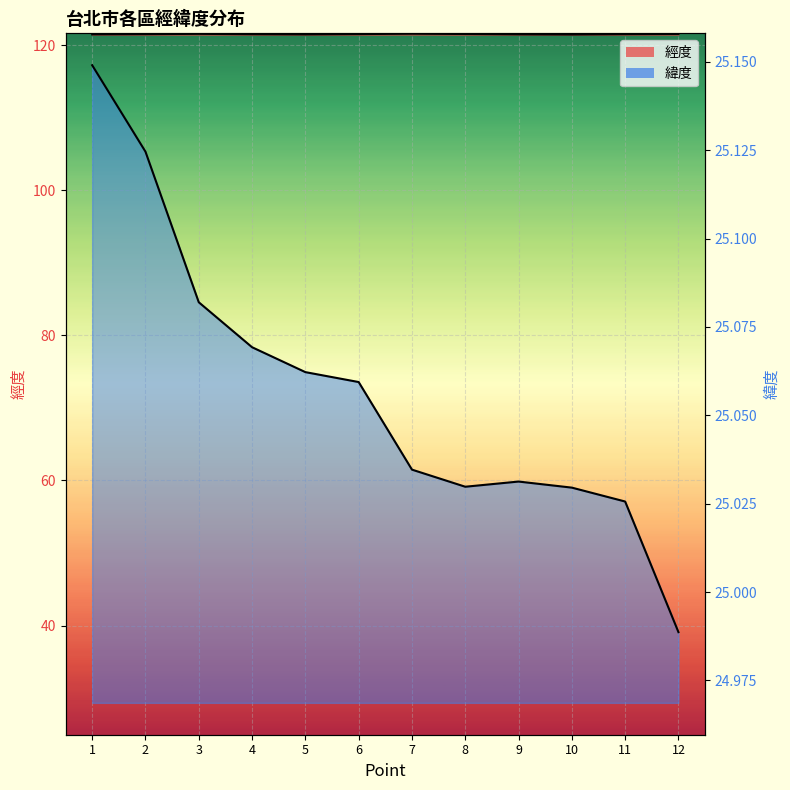

Which series has the largest total across all categories?

經度